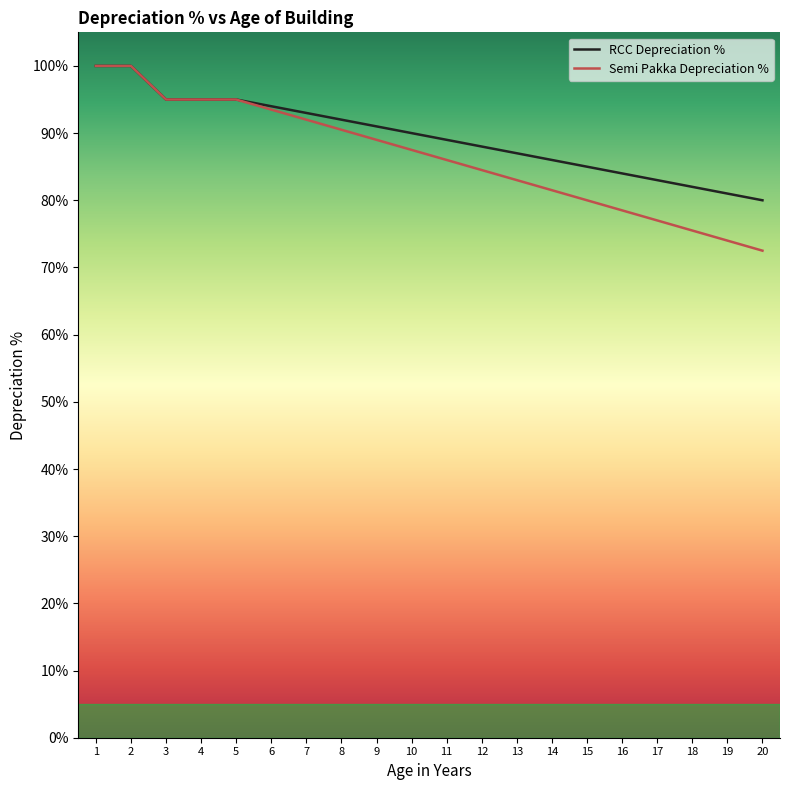

What are all the series names shown in the legend?

RCC Depreciation %, Semi Pakka Depreciation %